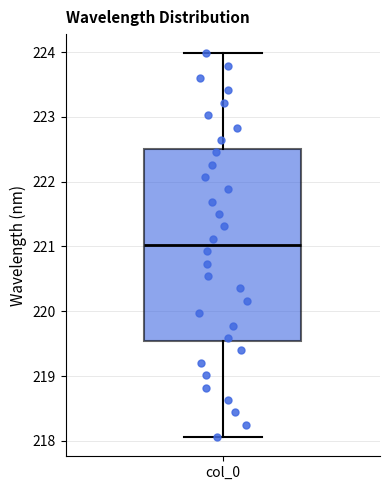

Where does the upper whisker of the box for col_0 end on the y-axis? The values are not printed on the chart, so give them approximately, as read against the axis.

224.0